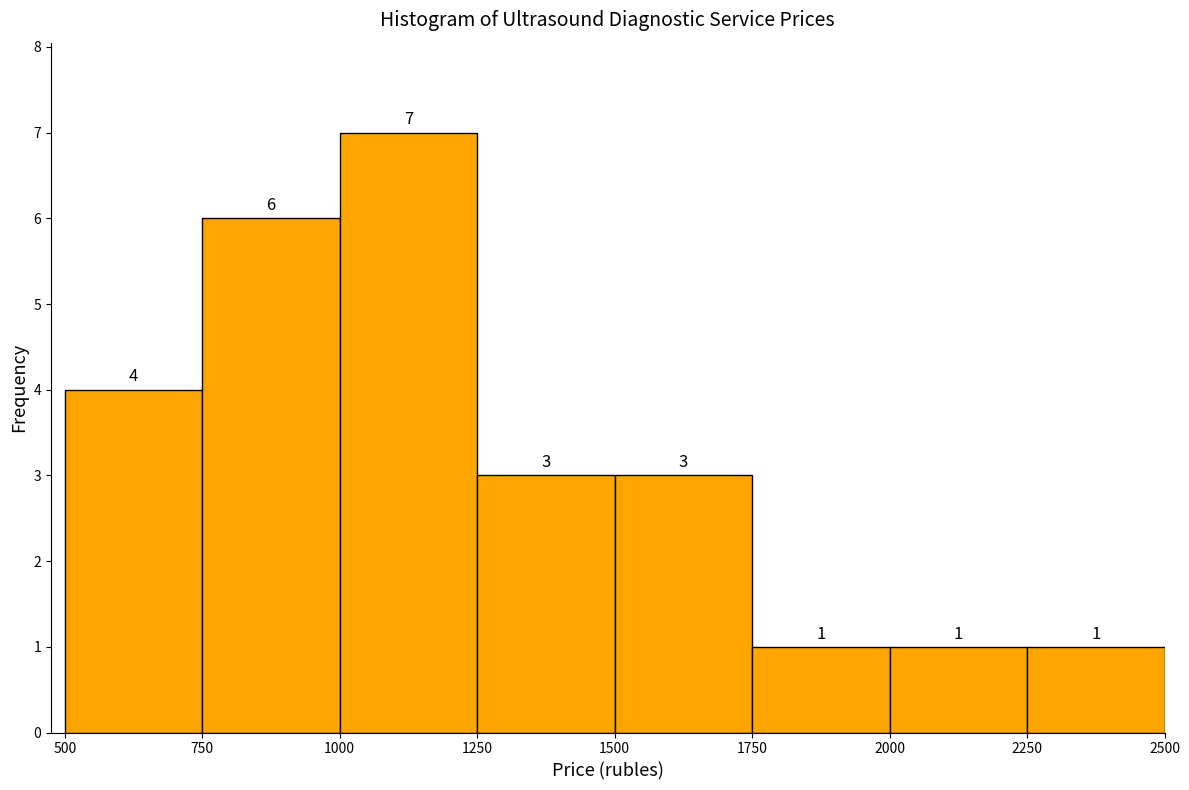

Over which range of the x-axis is the bar tallest?

1000 to 1250